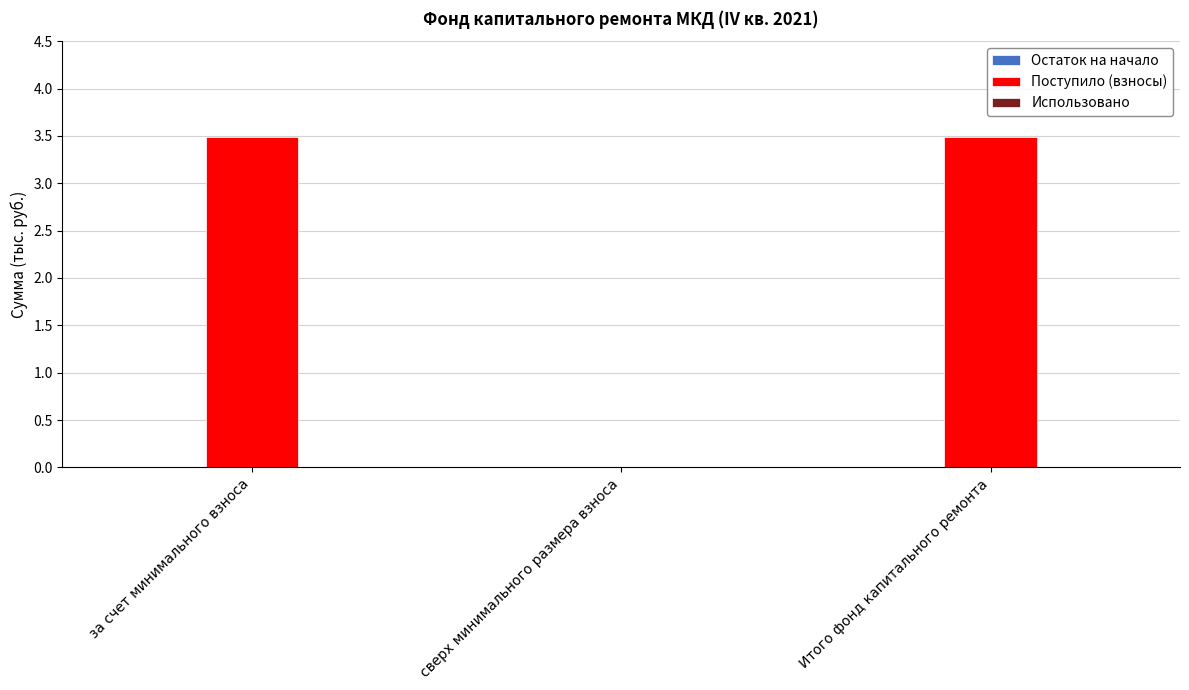

What is the sum of the values at за счет минимального взноса and Итого фонд капитального ремонта?

7.0